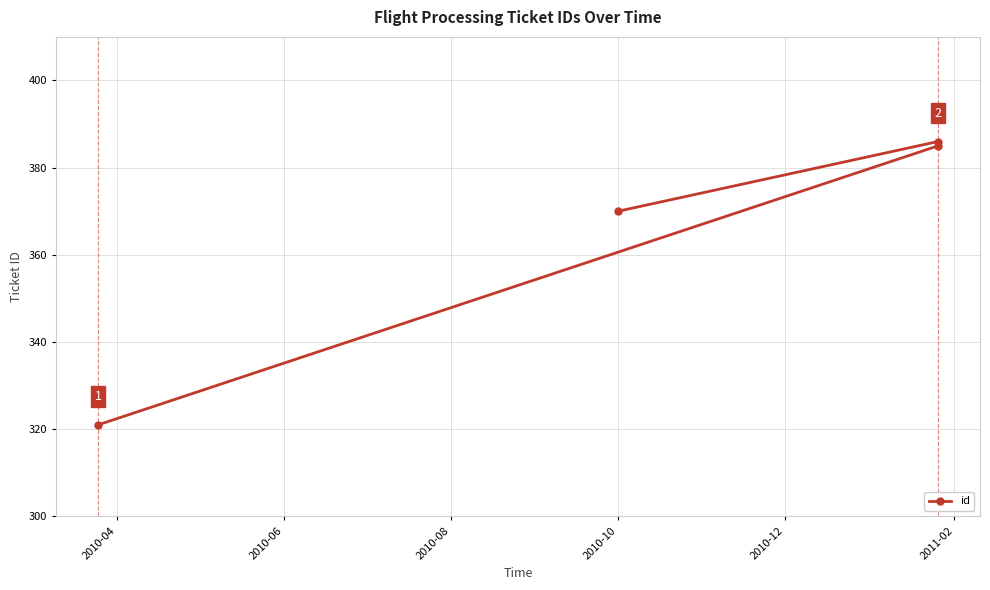

What is the value of the 1st point from the left?

321